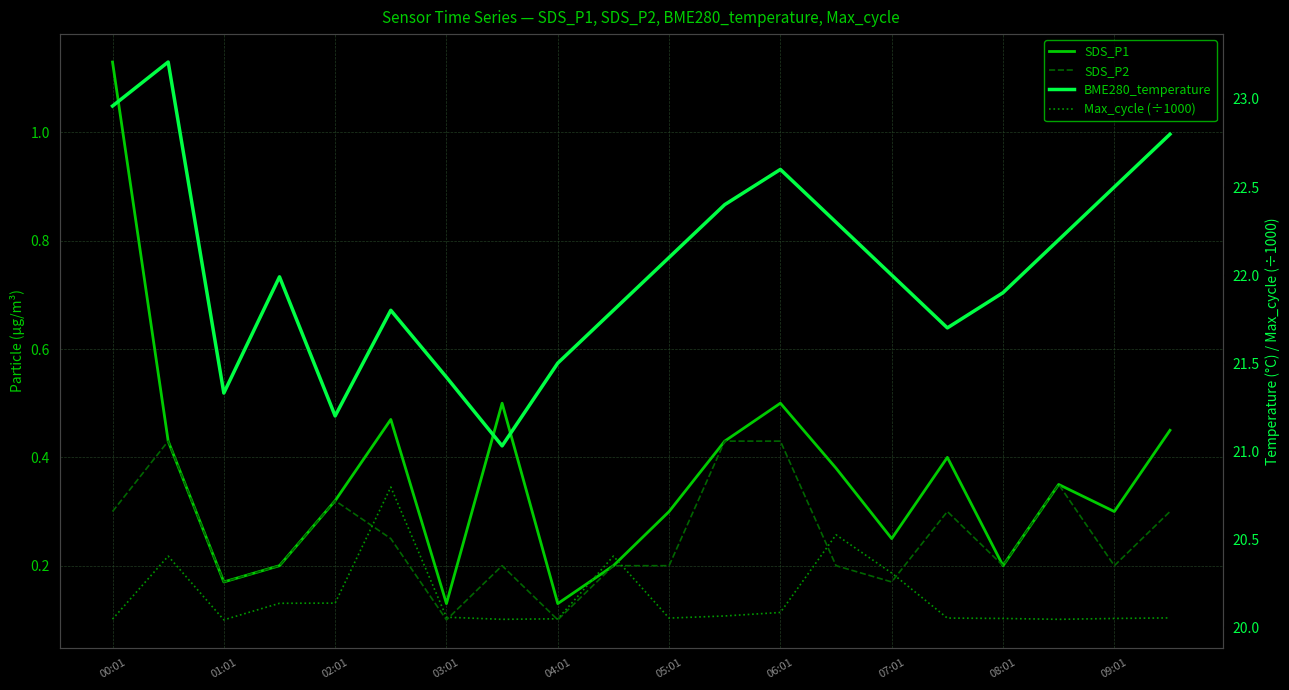

Reading right to left, extract all data points from this chart.

SDS_P1: 0.5	0.3	0.3	0.2	0.4	0.2	0.4	0.5	0.4	0.3	0.2	0.1	0.5	0.1	0.5	0.3	0.2	0.2	0.4	1.1
SDS_P2: 0.3	0.2	0.3	0.2	0.3	0.2	0.2	0.4	0.4	0.2	0.2	0.1	0.2	0.1	0.2	0.3	0.2	0.2	0.4	0.3
BME280_temperature: 22.8	22.5	22.2	21.9	21.7	22.0	22.3	22.6	22.4	22.1	21.8	21.5	21.0	21.4	21.8	21.2	22.0	21.3	23.2	23.0
Max_cycle (÷1000): 20.1	20.1	20.0	20.1	20.1	20.3	20.5	20.1	20.1	20.1	20.4	20.0	20.0	20.1	20.8	20.1	20.1	20.0	20.4	20.0